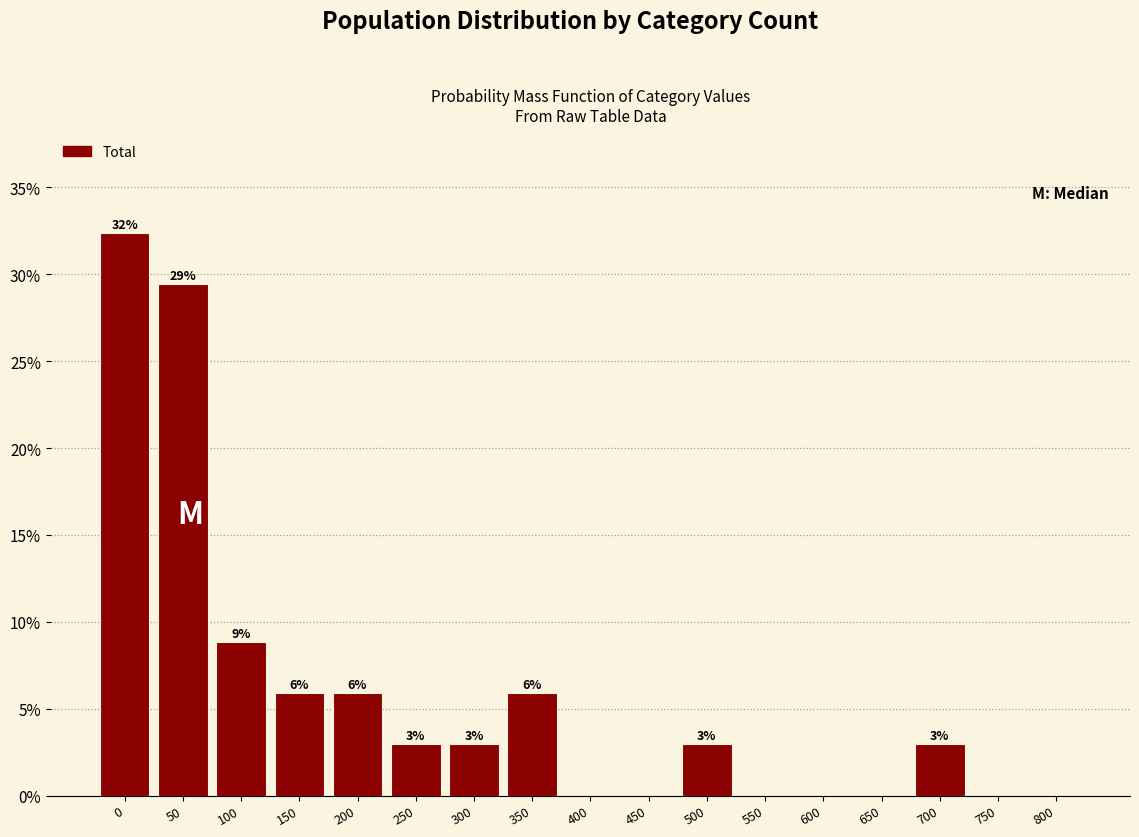

Are the bars horizontal?

No